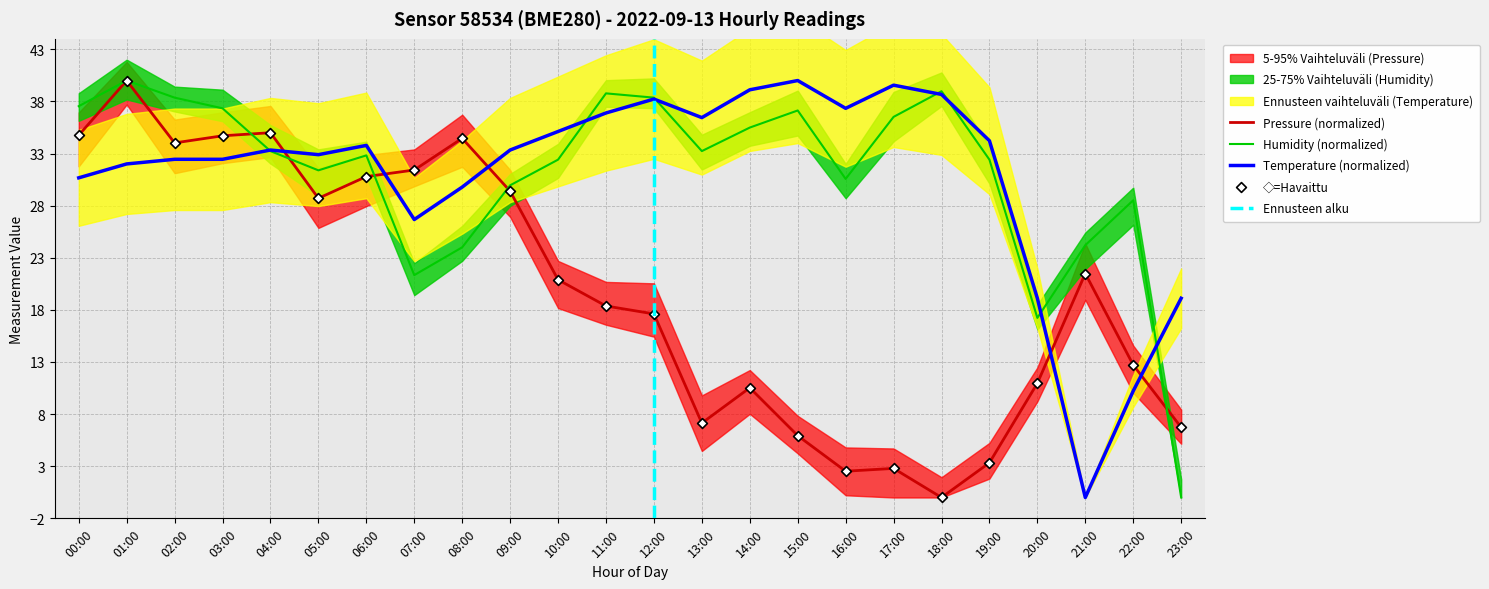

Which series has the largest total across all categories?

humidity